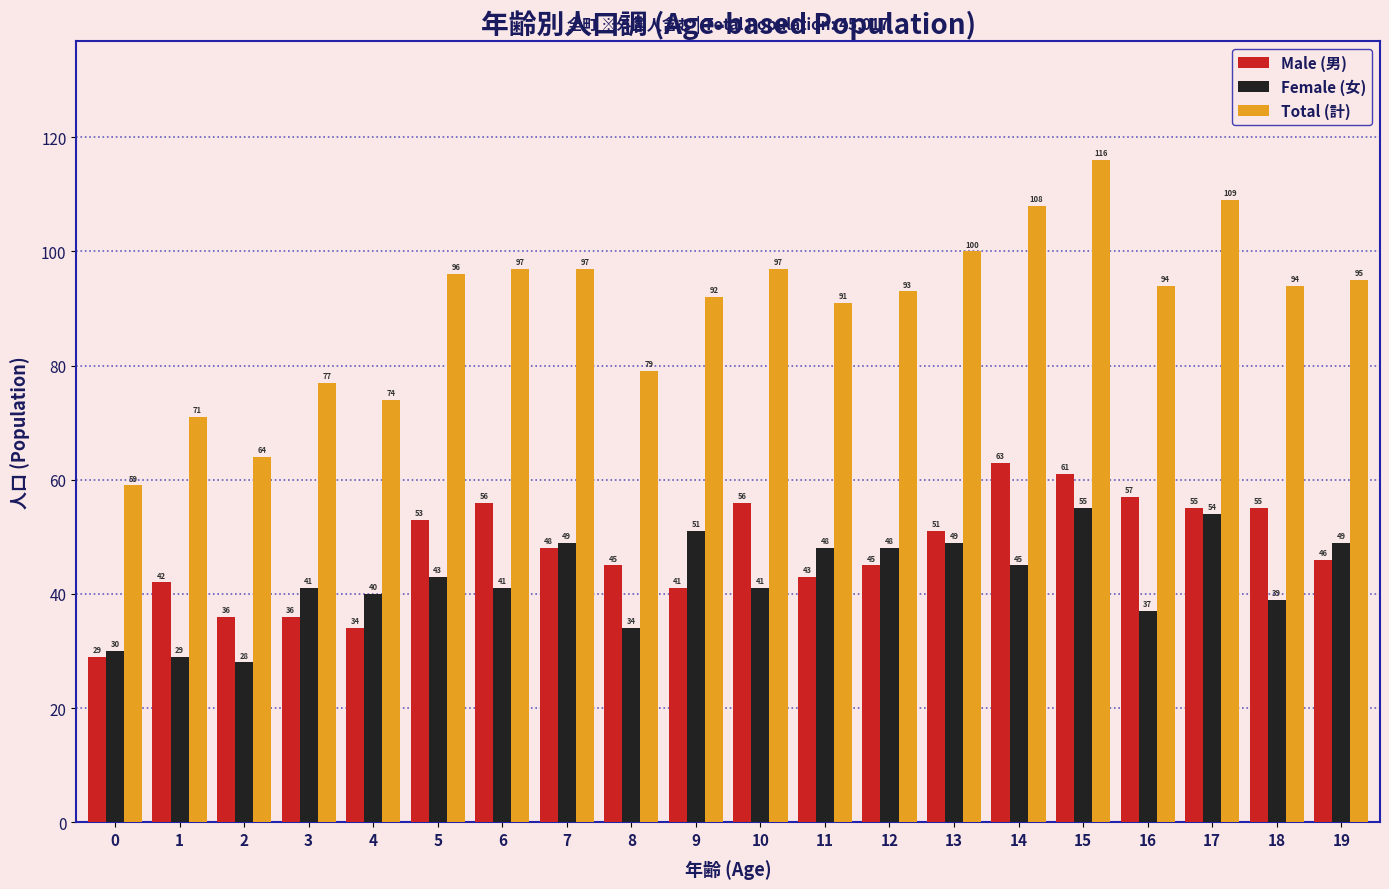

Which series changed the most between 5 and 6?

Male (男)